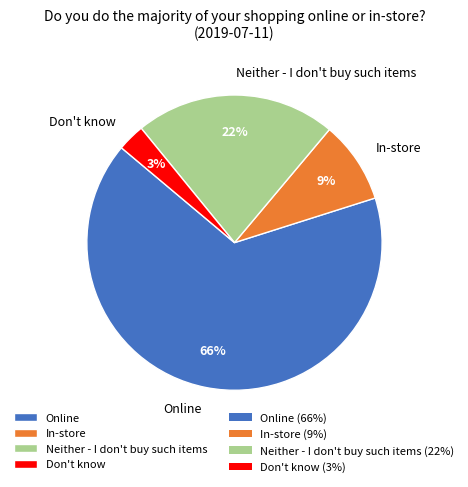

Rank the categories by value from highest to lowest.

Online, Neither - I don't buy such items, In-store, Don't know